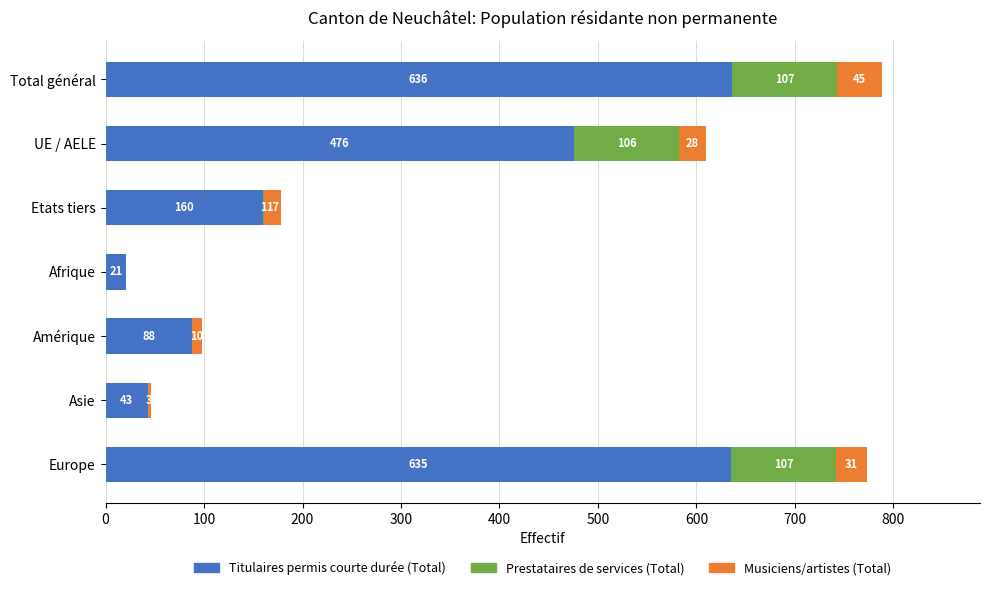

What is the highest value of the Titulaires permis courte durée (Total) series?

636